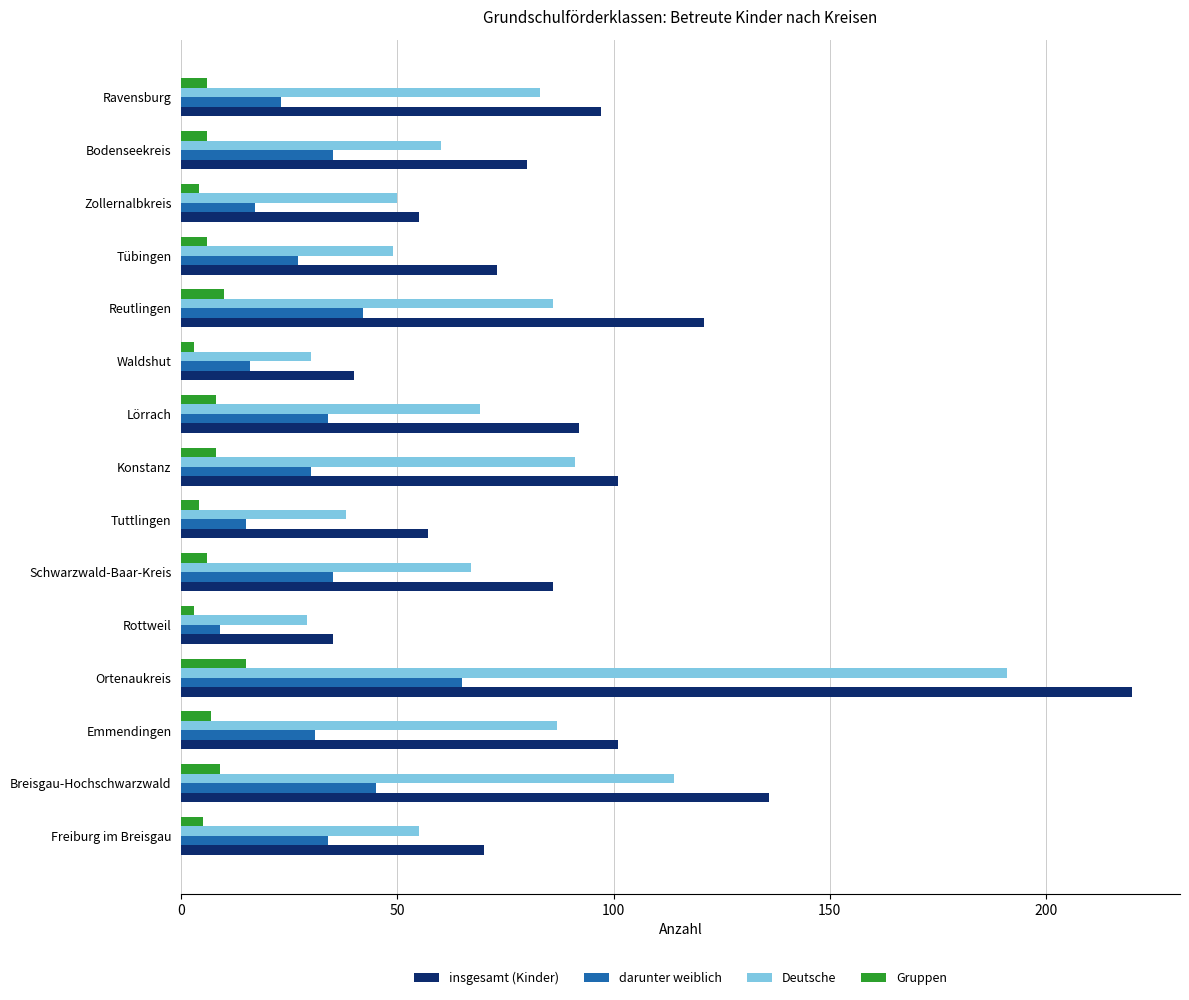

Which series has the largest total across all categories?

insgesamt (Kinder)